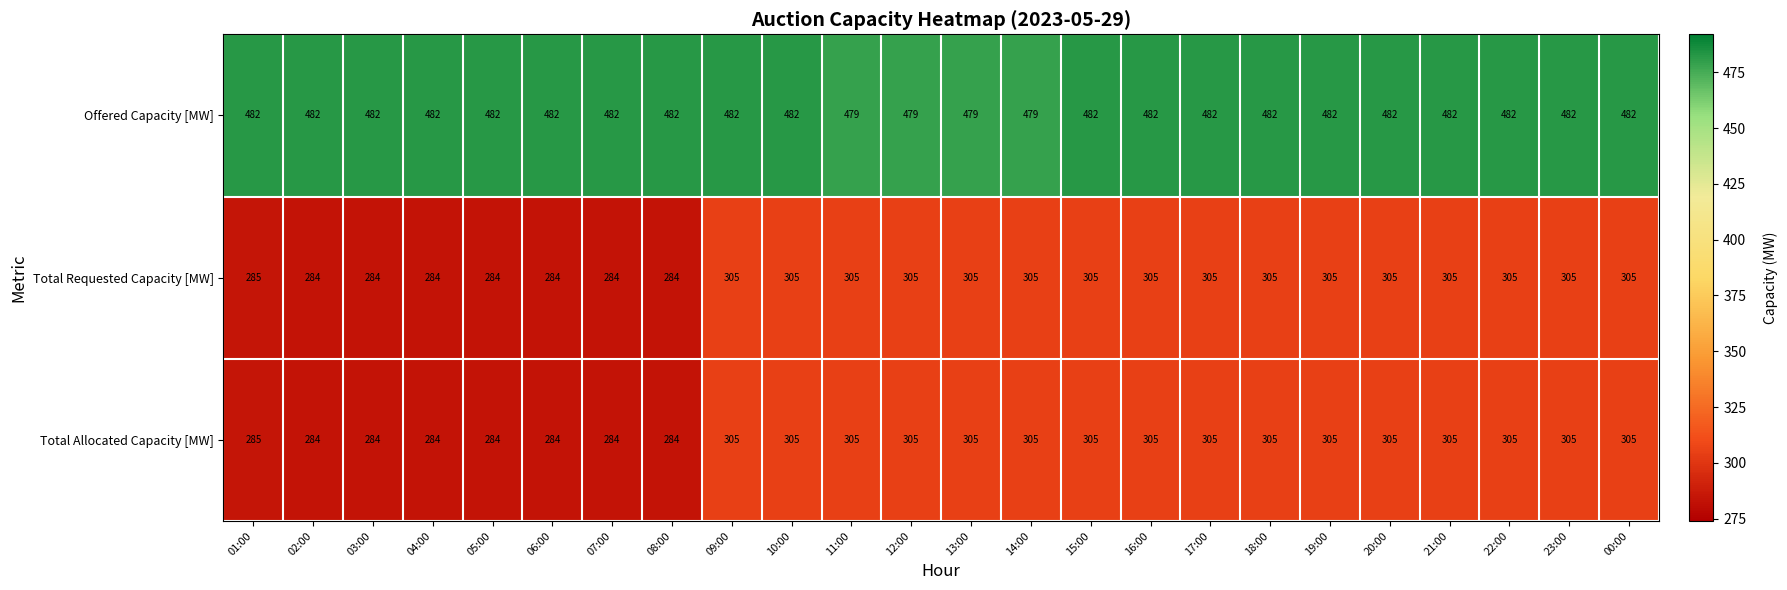

True or false: Total Allocated Capacity [MW] has a value of 511 at 11:00.

False